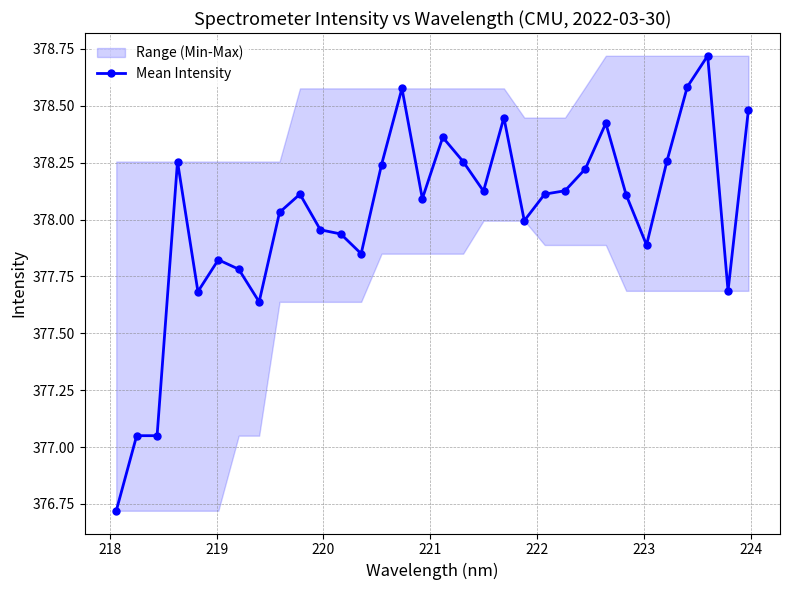

What is the value of the 23rd point from the left?

378.1